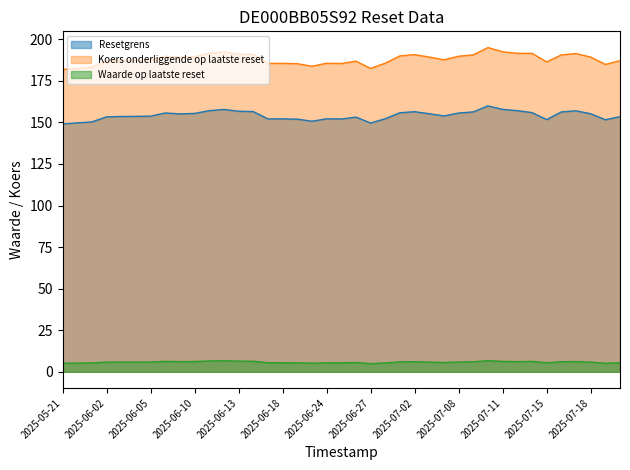

True or false: Koers onderliggende op laatste reset and Waarde op laatste reset cross at least once.

False